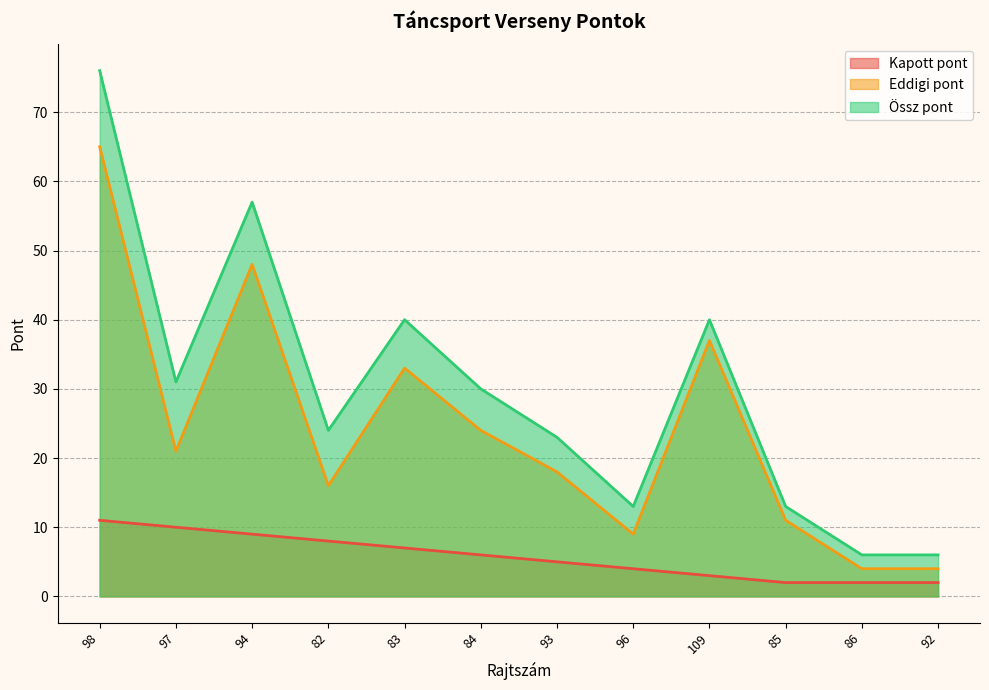

Does the chart have visible grid lines?

Yes